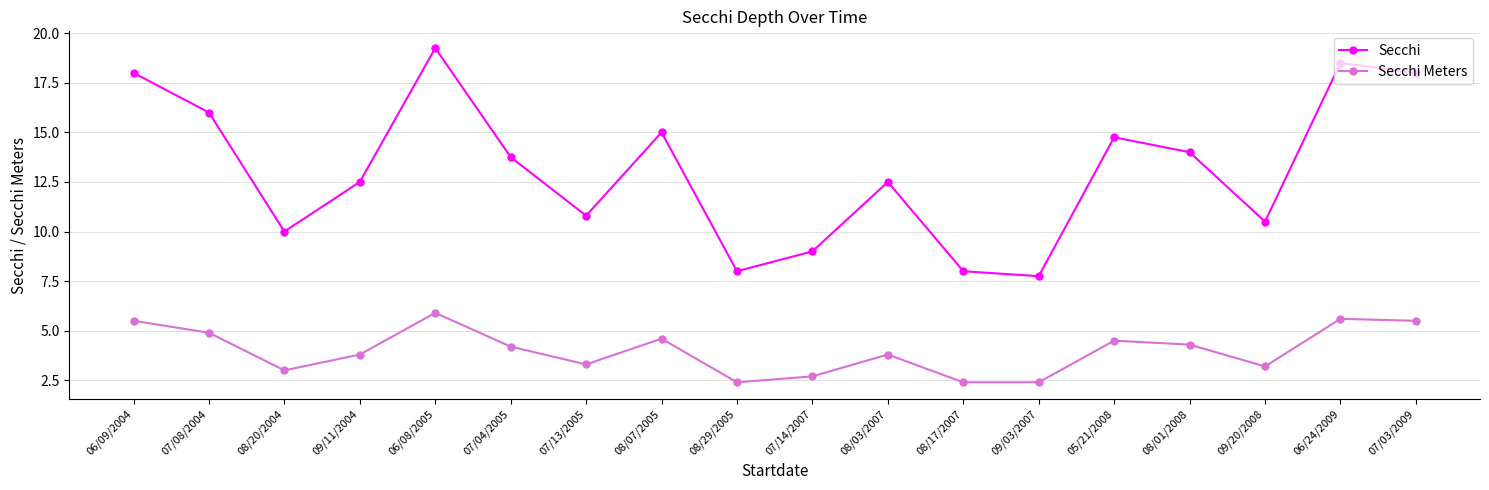

What is the maximum value for Secchi Meters?

5.9